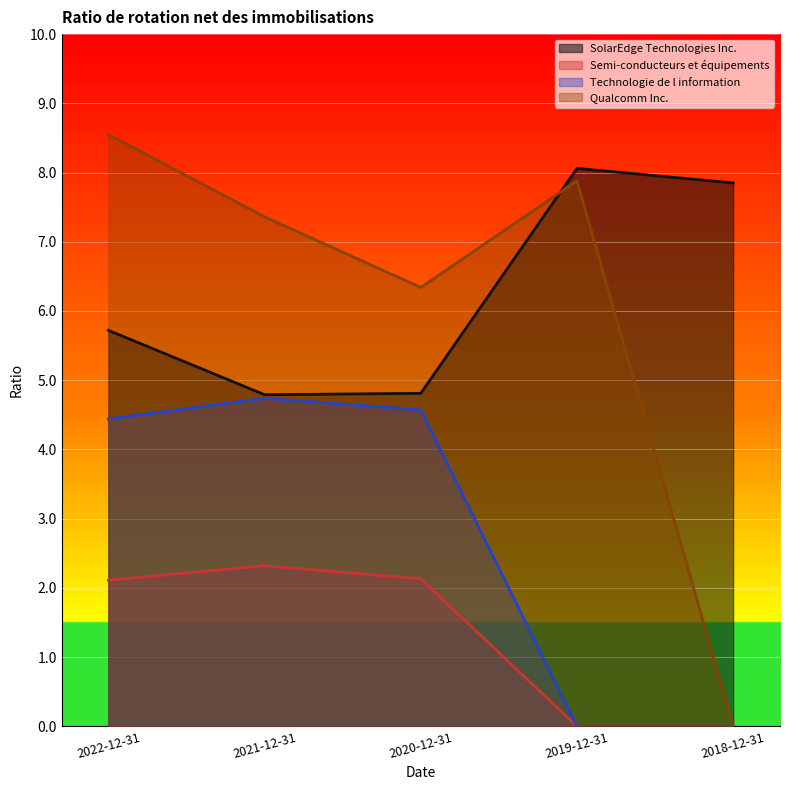

What is the total value across all series at 2018-12-31?

7.8